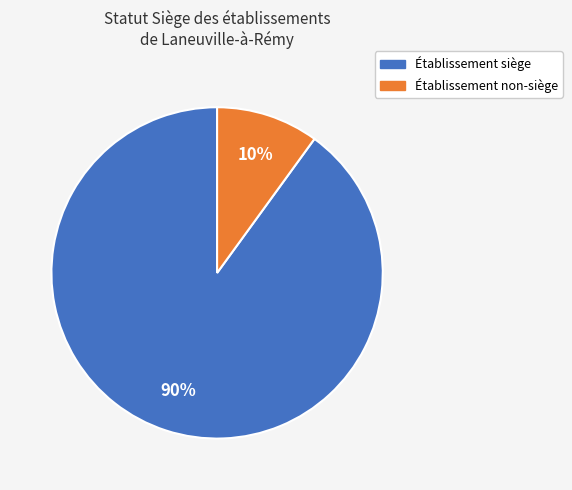

Does any single category account for the majority?

Yes